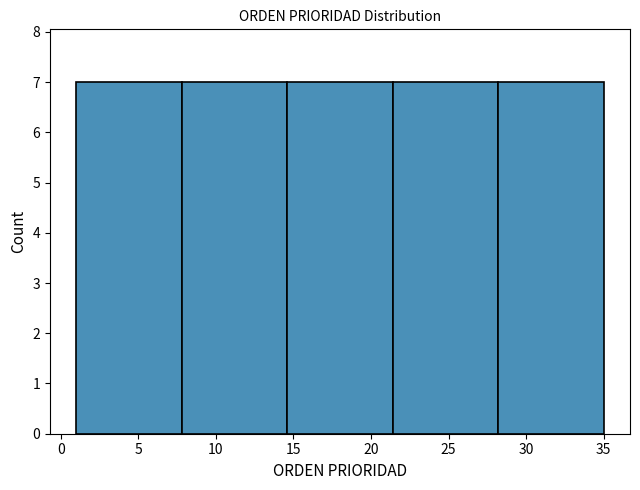

Reading left to right, list every bar in this chart as the range it spans on the x-axis followed by its height. Neither the bar edges nor the heights are printed on the chart, so give them approximately, as read against the axes.

1.0 to 7.8: 7
7.8 to 14.6: 7
14.6 to 21.4: 7
21.4 to 28.2: 7
28.2 to 35.0: 7